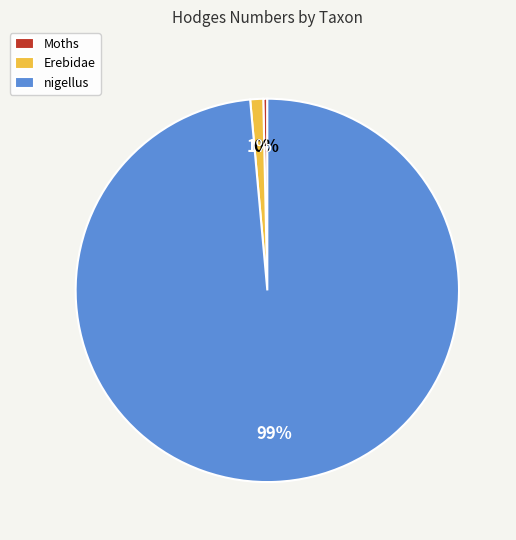

Is the sum of Moths and Erebidae greater than half?

No